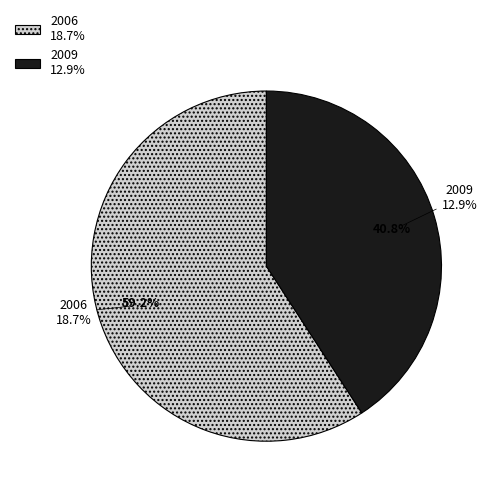

What is the majority slice?

2006